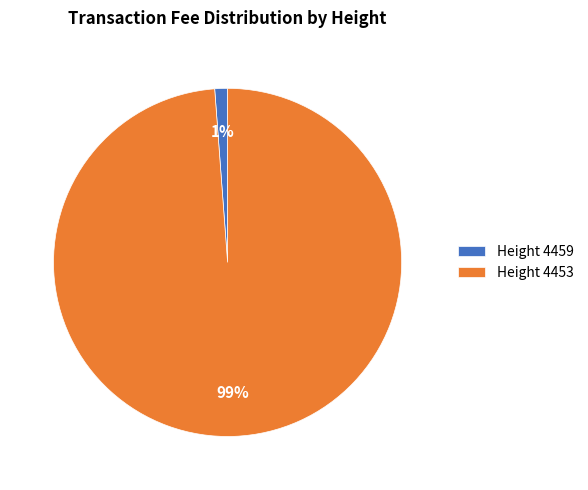

Combined, do Height 4459 and Height 4453 account for over 50%?

Yes